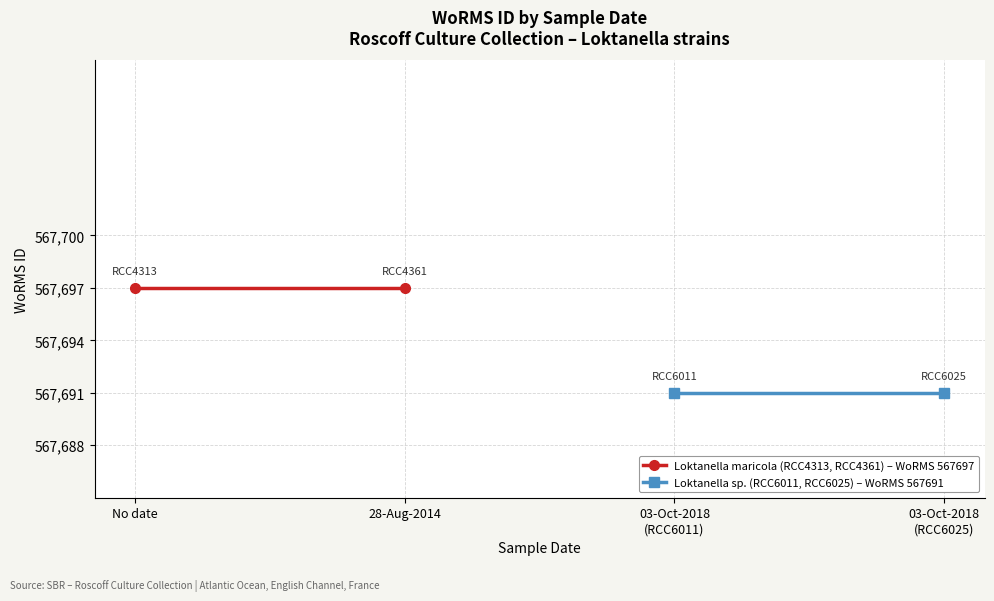

The Loktanella maricola (RCC4313, RCC4361) – WoRMS 567697 series shows 786364 at 28-Aug-2014. True or false?

False